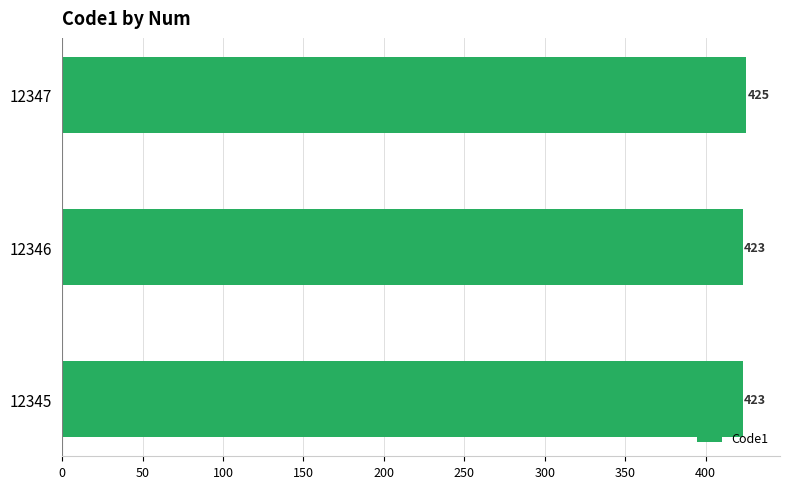

What is the change in value from 12346 to 12347?

+2